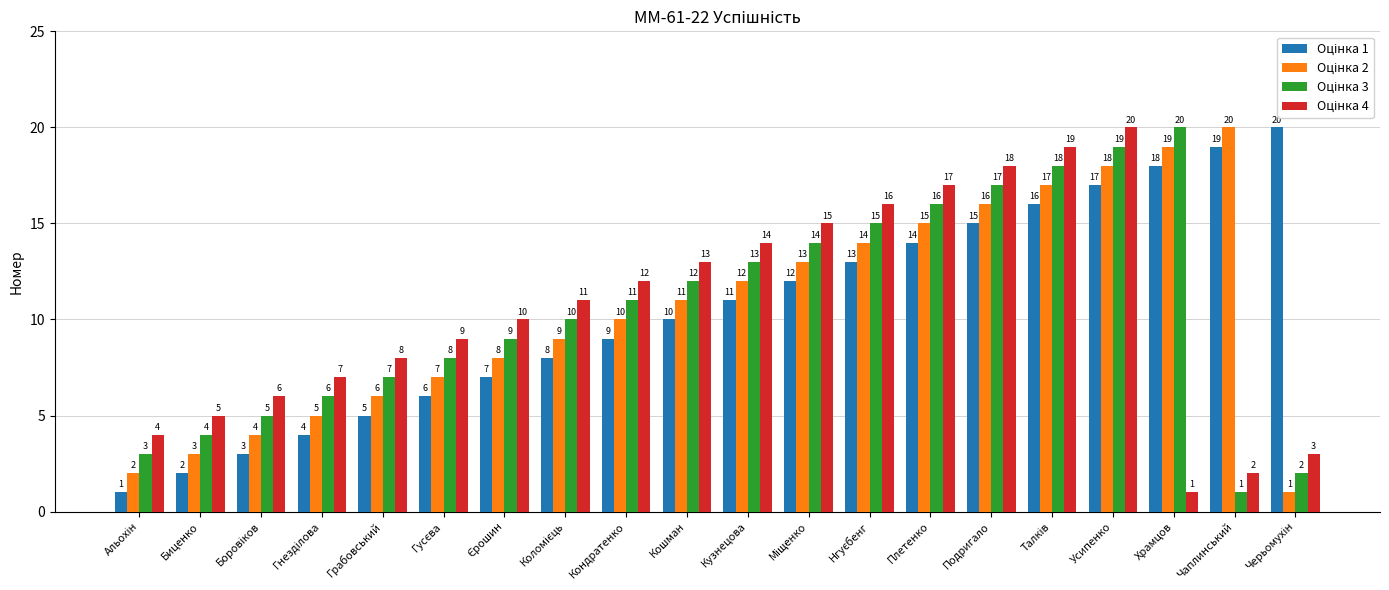

At which category is the sum across all series the highest?

Усипенко